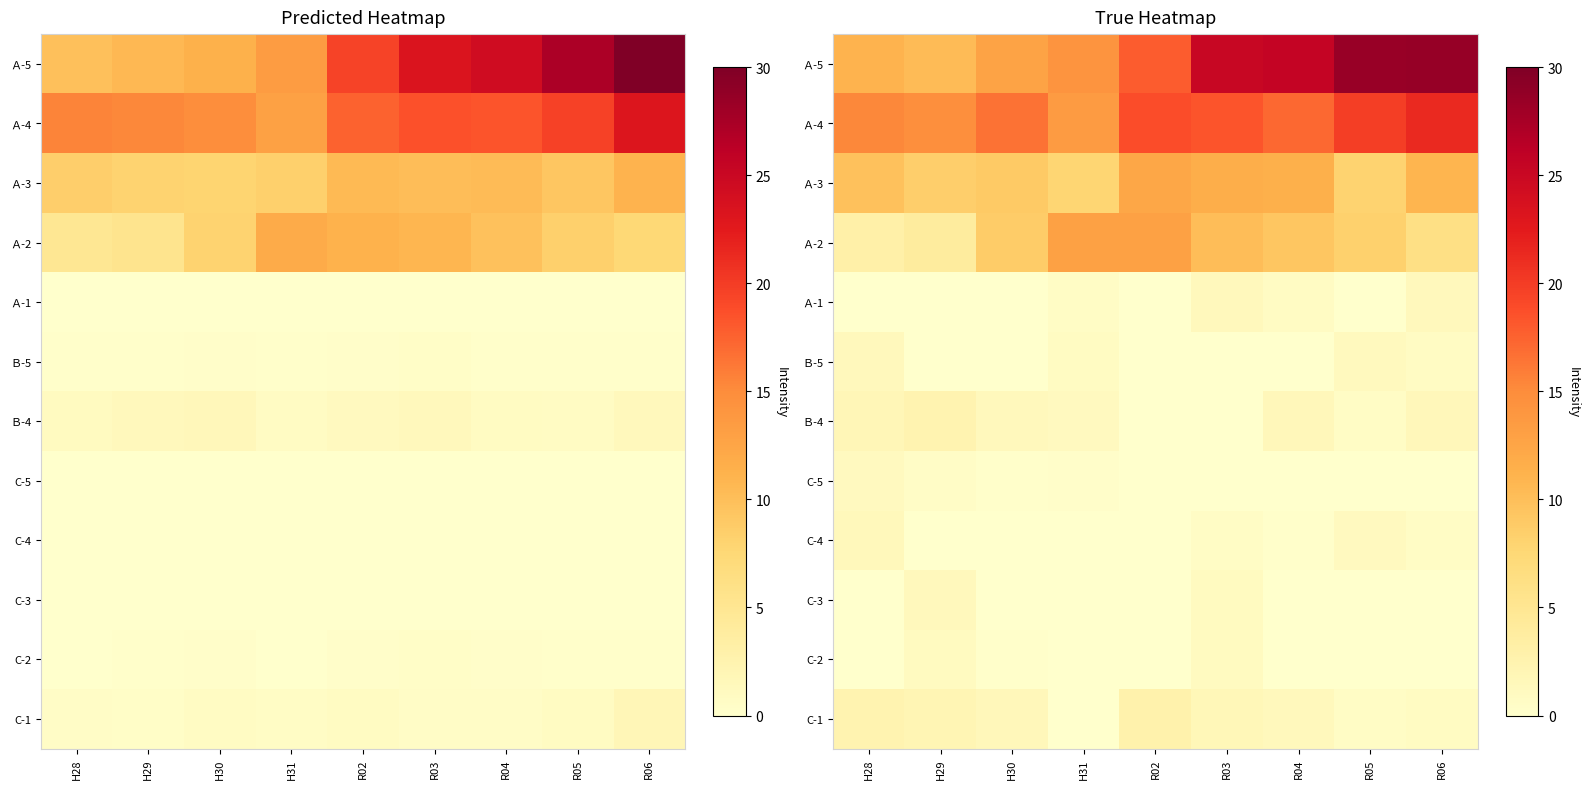

Rank the series at R02 from highest to lowest value.

Ａ-4, Ａ-5, Ａ-2, Ａ-3, C-1, Ａ-1, Ｂ-5, Ｂ-4, C-5, C-4, C-3, C-2